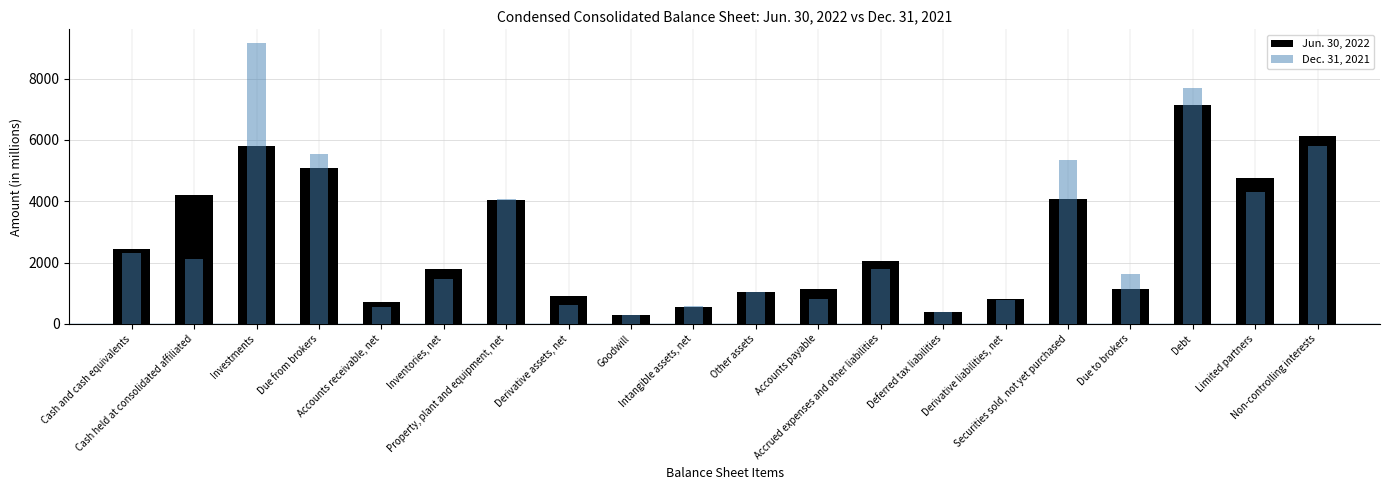

Reading left to right, transcribe all the data shown in this chart.

Jun. 30, 2022: 2453	4216	5812	5080	728	1787	4043	900	288	563	1025	1151	2060	374	822	4062	1134	7134	4773	6131
Dec. 31, 2021: 2321	2115	9151	5530	546	1478	4085	612	290	595	1023	805	1778	390	787	5340	1611	7692	4298	5799